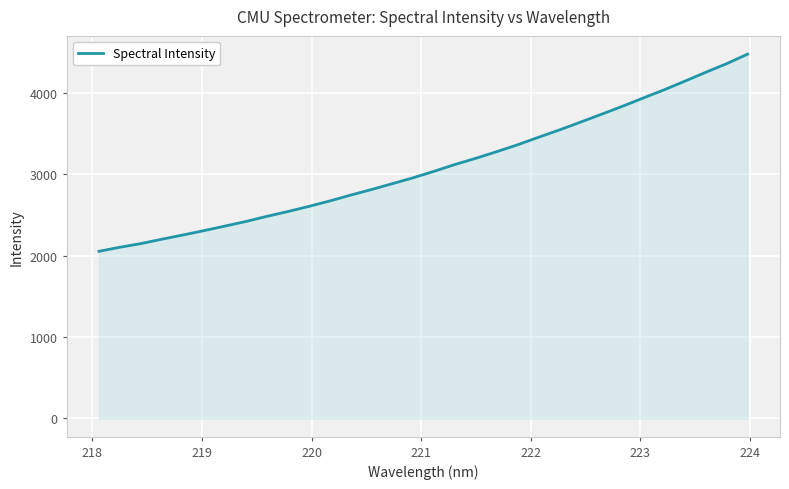

What is the maximum value shown in the chart?

4478.1